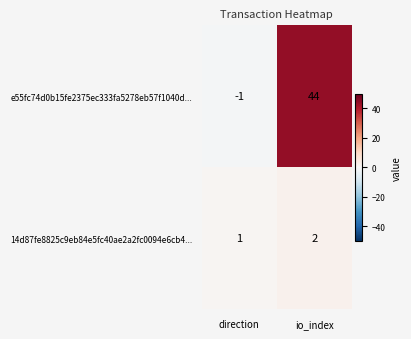

Reading right to left, transcribe all the data shown in this chart.

e55fc74d0b15fe2375ec333fa5278eb57f1040d...: io_index=44	direction=-1
14d87fe8825c9eb84e5fc40ae2a2fc0094e6cb4...: io_index=2	direction=1